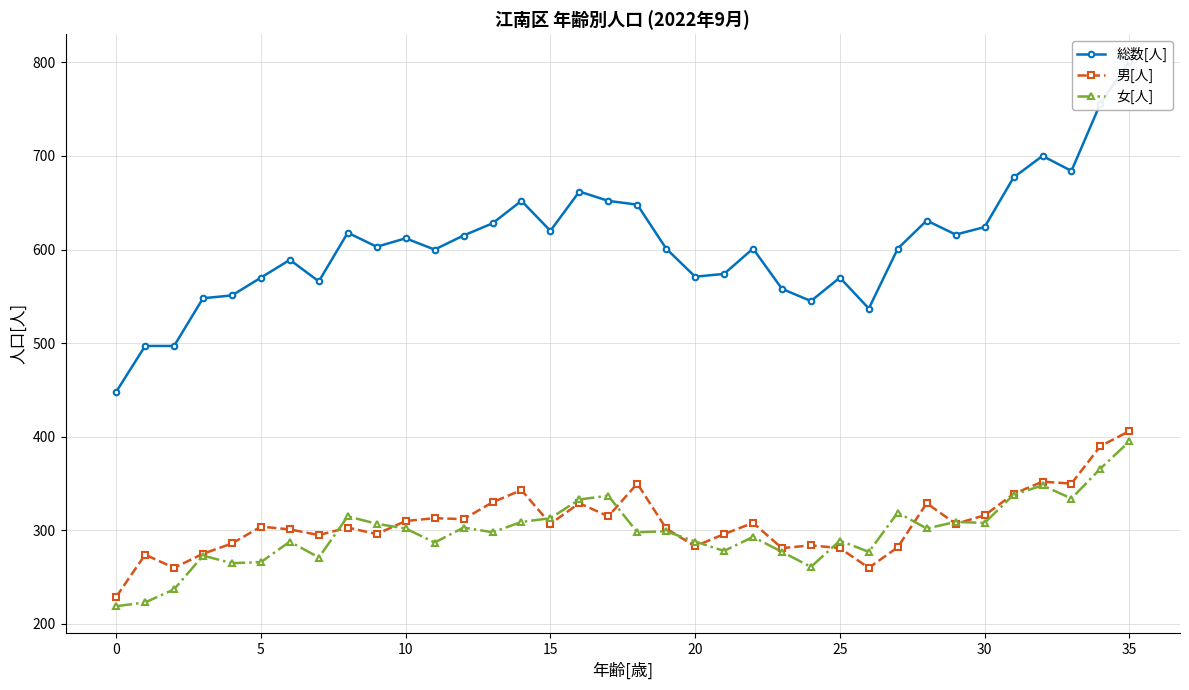

What is the maximum value shown in the chart?

801